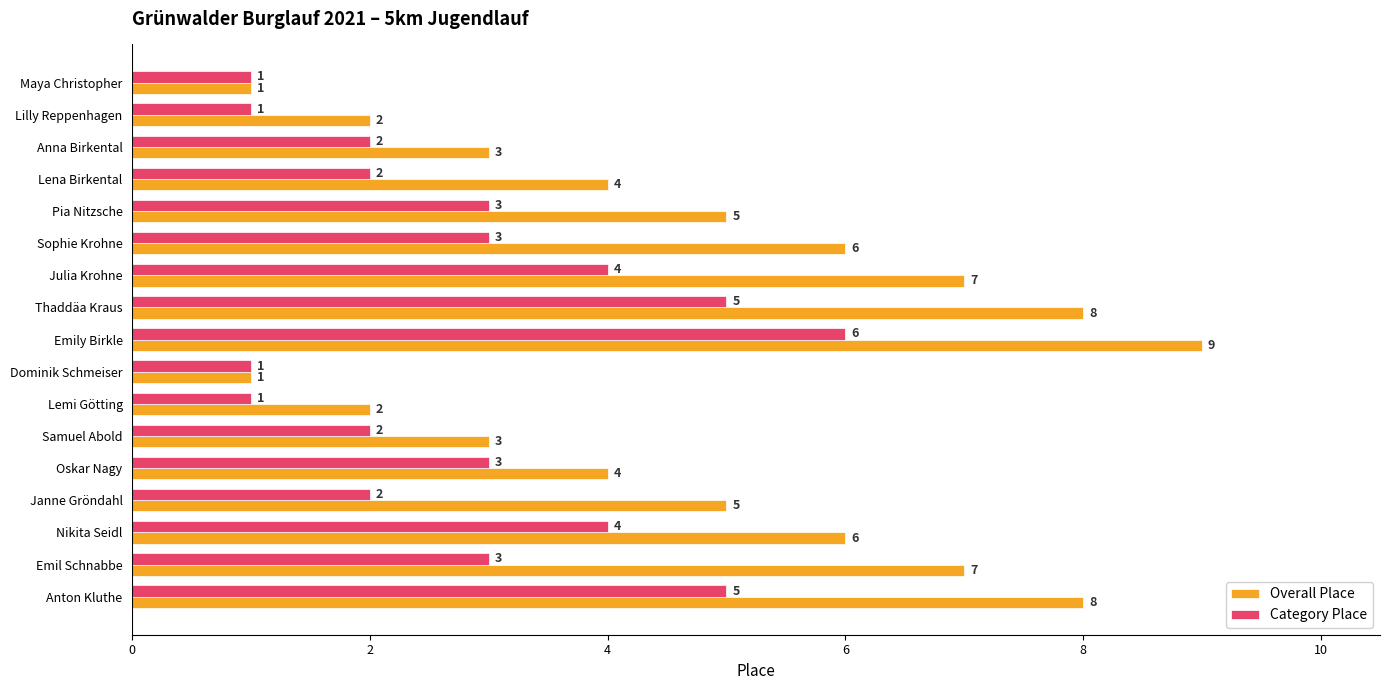

Rank the series by their average value, from highest to lowest.

Overall Place, Category Place